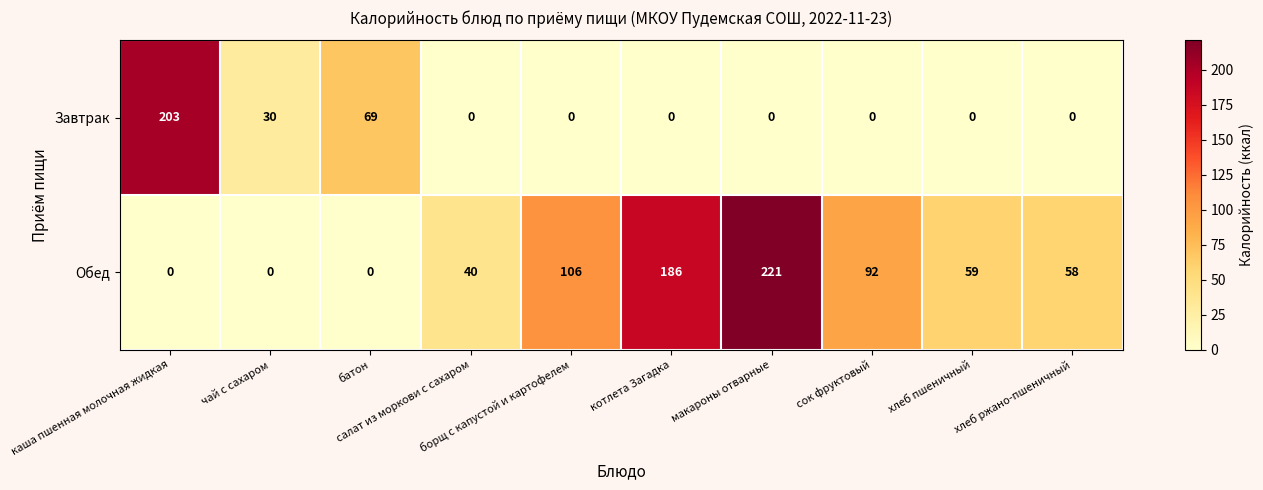

At how many categories does at least one series exceed 131?

3